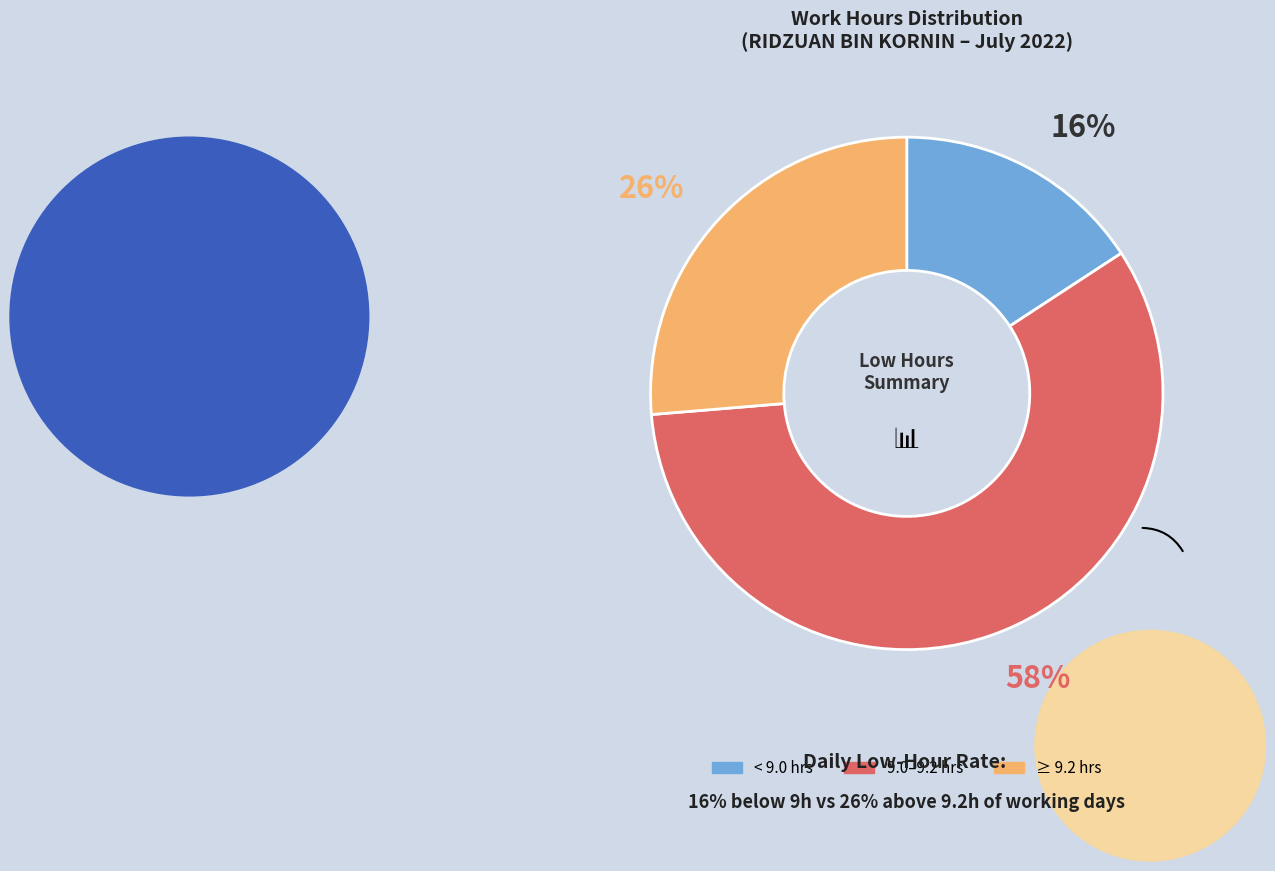

Does any single category account for the majority?

Yes